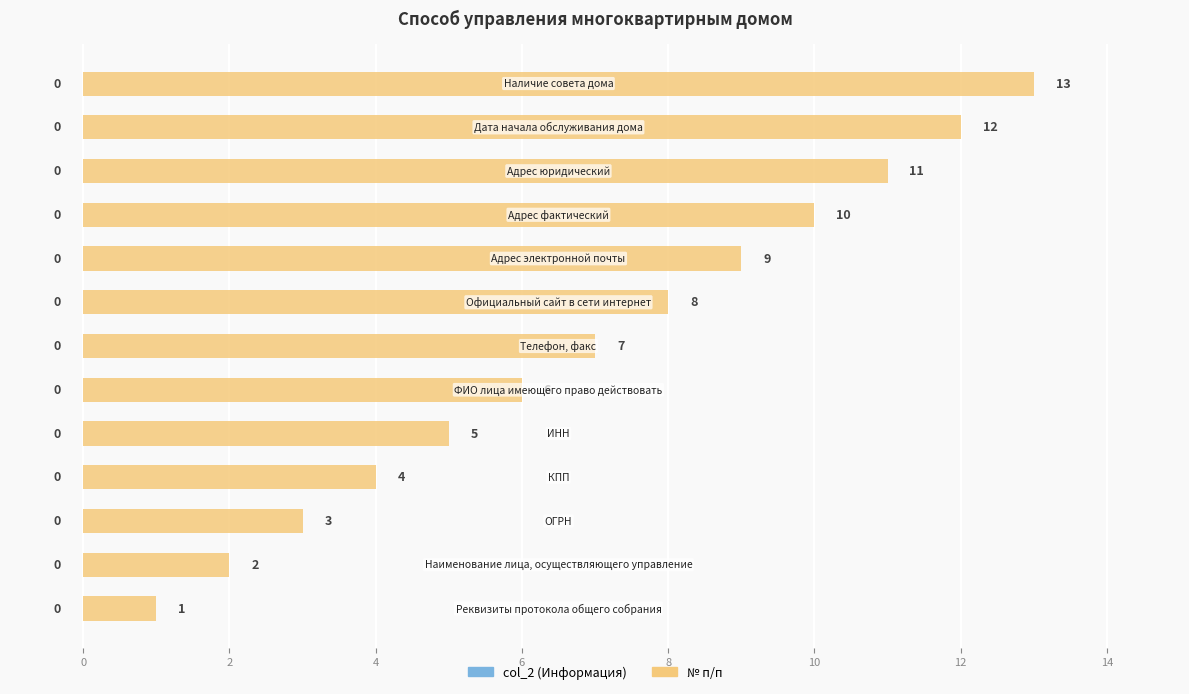

What is the greatest value displayed?

13